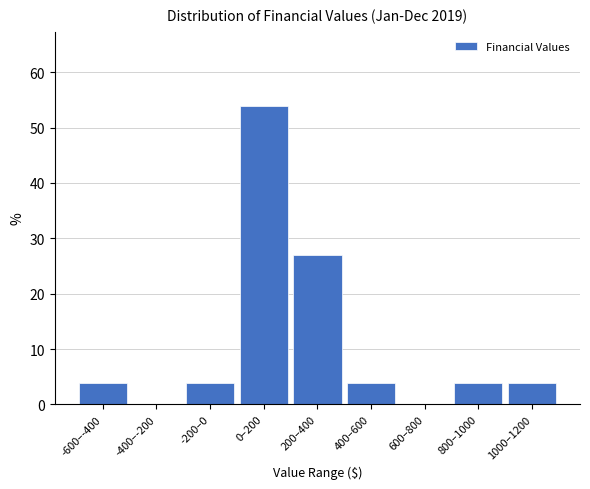

Reading left to right, extract all data points from this chart.

-600–-400=3.8	-400–-200=0.0	-200–0=3.8	0–200=53.8	200–400=26.9	400–600=3.8	600–800=0.0	800–1000=3.8	1000–1200=3.8